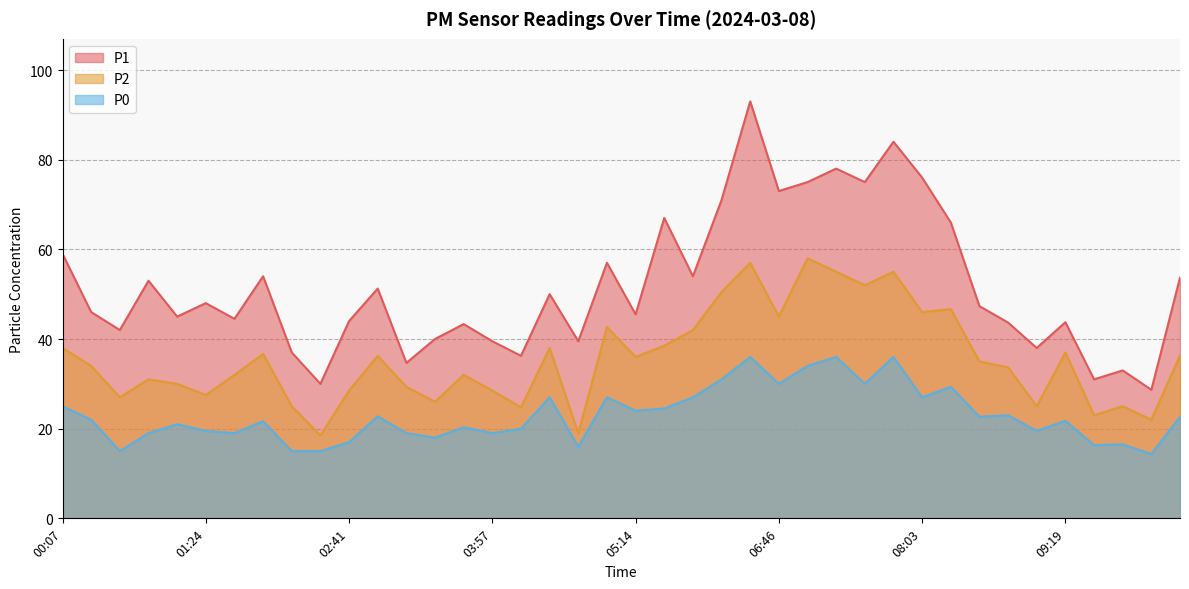

True or false: P2 has more than 2 points higher than both neighbors.

True